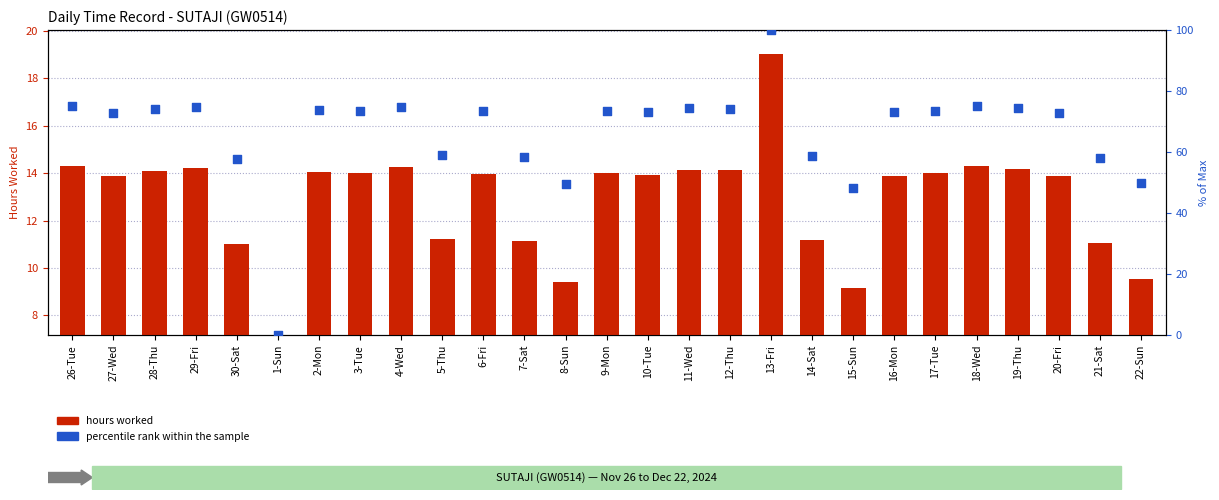

What are all the series names shown in the legend?

hours worked, percentile rank within the sample